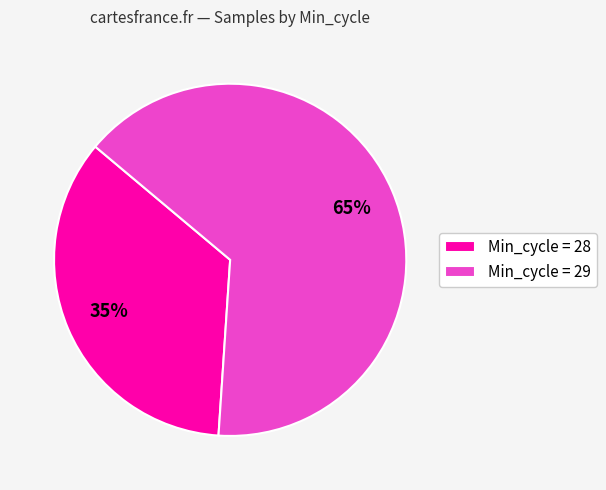

The Min_cycle = 28 slice represents 23% of the pie. True or false?

False